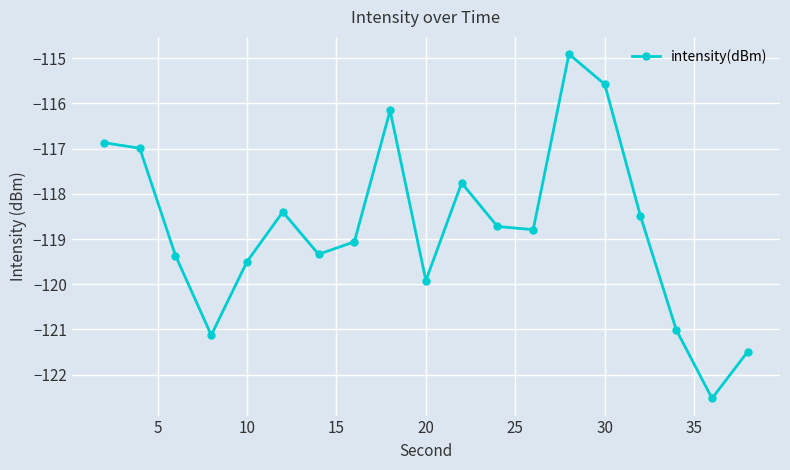

How many points are higher than both their immediate neighbors (excluding endpoints)?

4